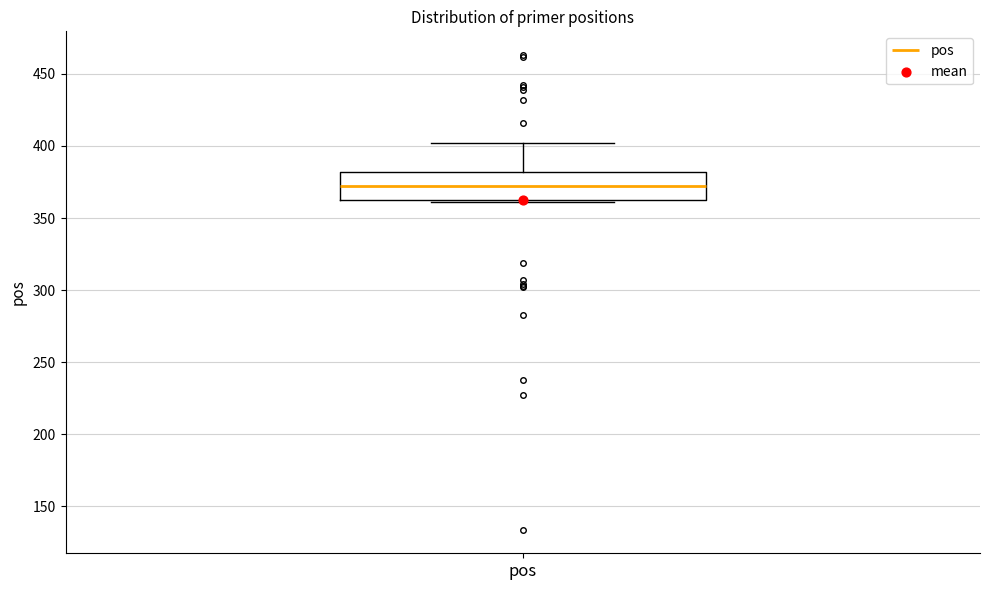

Read this box plot against the y-axis: the position of the median line, the range covered by the box, and the ends of both whiskers. The values are not printed on the chart, so give them approximately, as read against the axis.

median 375, box 365 to 380, whiskers 360 to 400